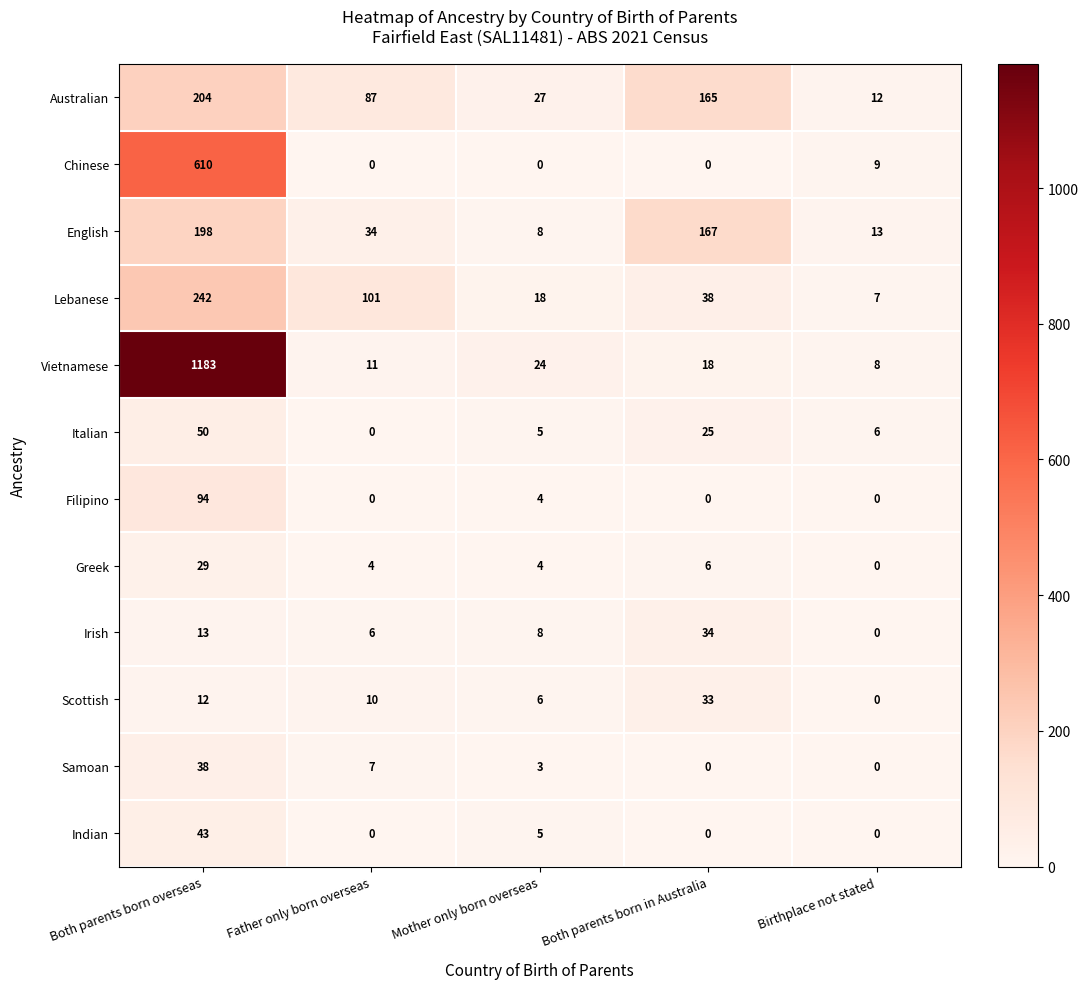

What is the spread (max minus min) of values at Both parents born overseas?

1171